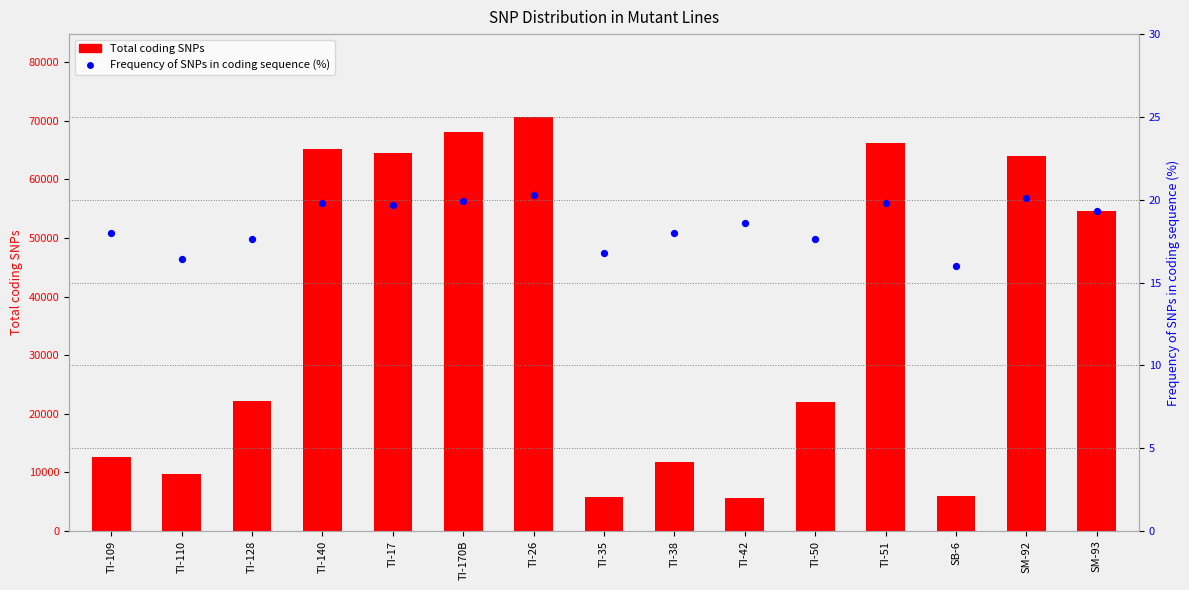

At how many categories does at least one series exceed 24993?

7